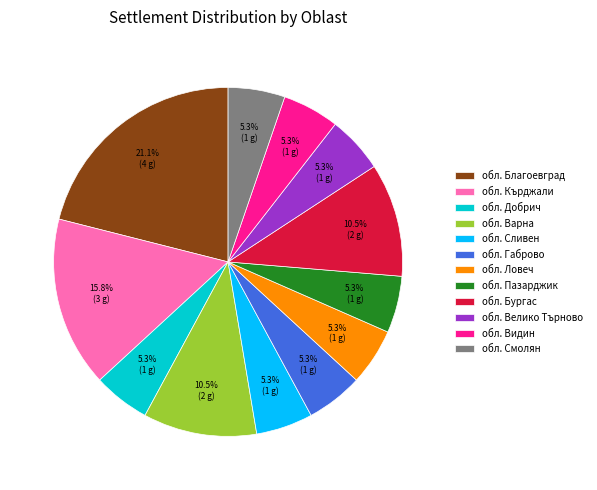

To the nearest percent, what is the combined percentage of обл. Ловеч and обл. Велико Търново?

11%